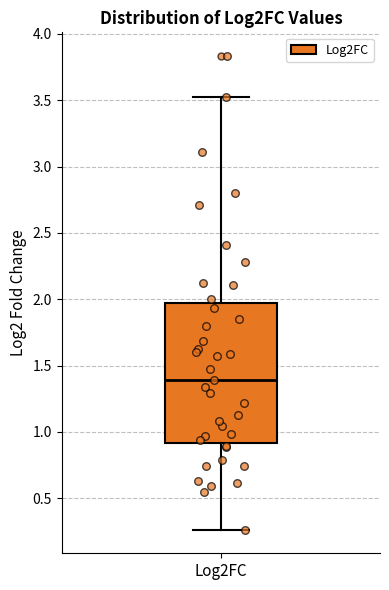

Where does the lower whisker of the box for Log2FC end on the y-axis? The values are not printed on the chart, so give them approximately, as read against the axis.

0.25